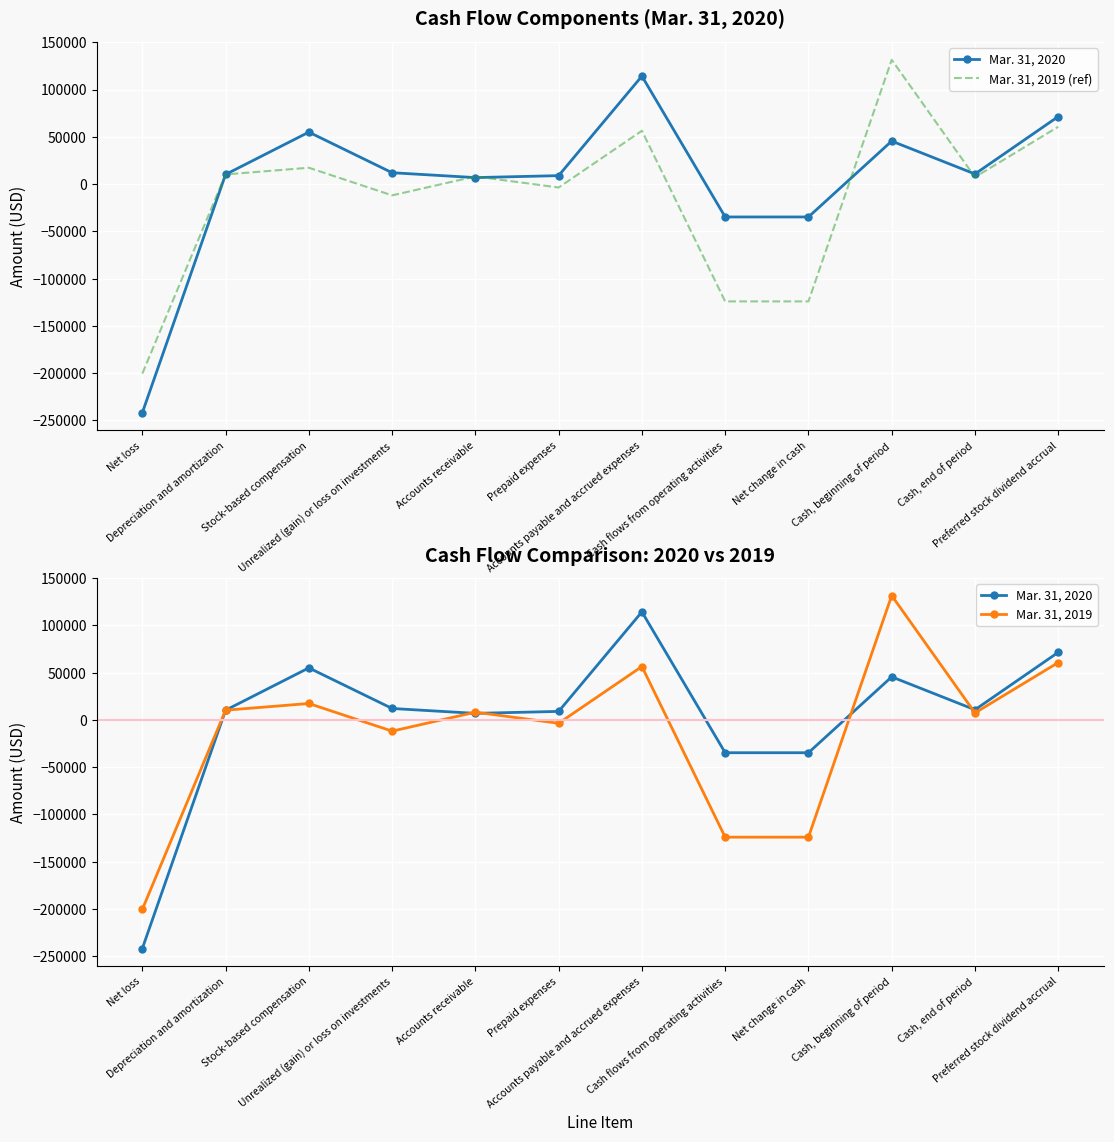

Reading left to right, extract all data points from this chart.

Mar. 31, 2020: Net loss=-241816	Depreciation and amortization=10180	Stock-based compensation=54930	Unrealized (gain) or loss on investments=12000	Accounts receivable=6845	Prepaid expenses=8913	Accounts payable and accrued expenses=114160	Cash flows from operating activities=-34788	Net change in cash=-34788	Cash, beginning of period=45441	Cash, end of period=10653	Preferred stock dividend accrual=71391
Mar. 31, 2019 (ref): Net loss=-200397	Depreciation and amortization=10180	Stock-based compensation=17278	Unrealized (gain) or loss on investments=-11943	Accounts receivable=8073	Prepaid expenses=-3644	Accounts payable and accrued expenses=56374	Cash flows from operating activities=-124079	Net change in cash=-124079	Cash, beginning of period=131406	Cash, end of period=7327	Preferred stock dividend accrual=60591
Mar. 31, 2019: Net loss=-200397	Depreciation and amortization=10180	Stock-based compensation=17278	Unrealized (gain) or loss on investments=-11943	Accounts receivable=8073	Prepaid expenses=-3644	Accounts payable and accrued expenses=56374	Cash flows from operating activities=-124079	Net change in cash=-124079	Cash, beginning of period=131406	Cash, end of period=7327	Preferred stock dividend accrual=60591